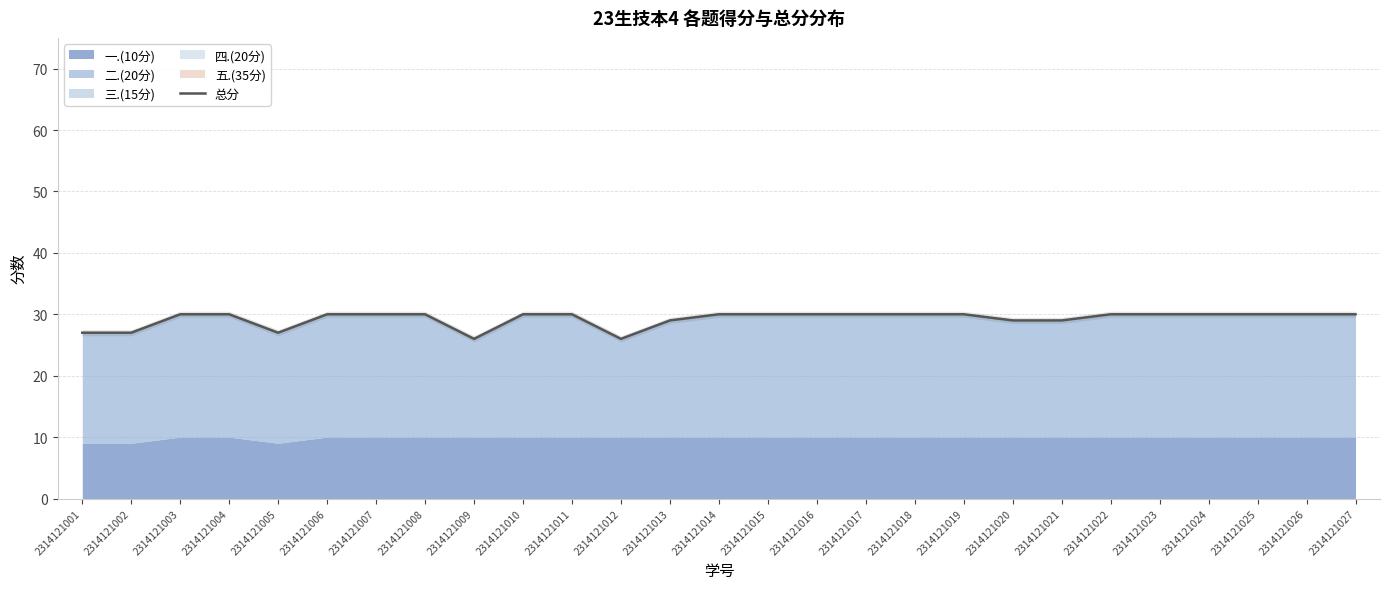

Read the value at 2314121024.

30